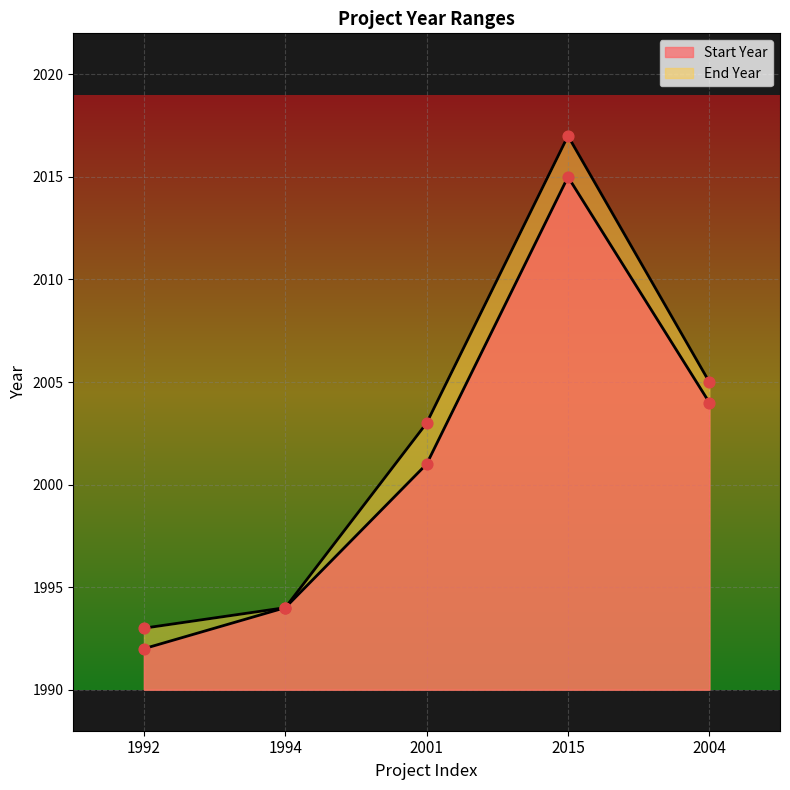

Which series has the largest total across all categories?

End Year